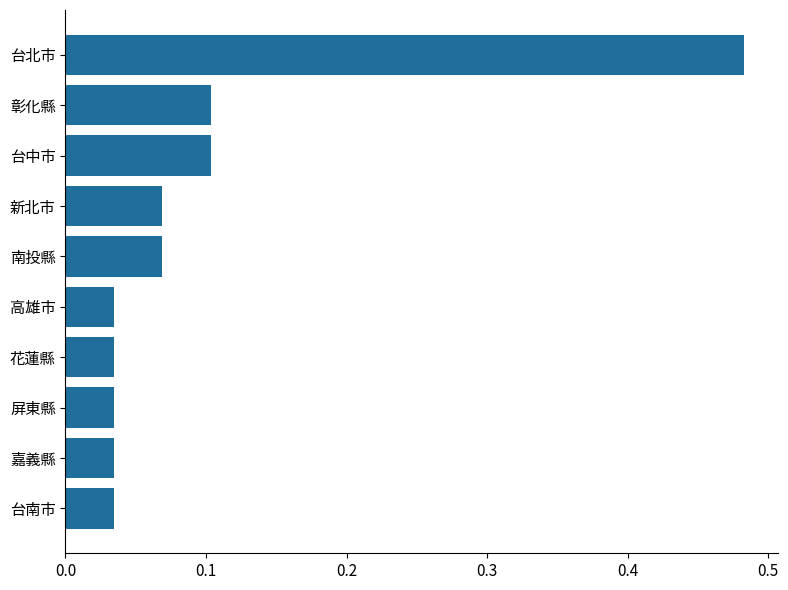

Which has a higher value, 南投縣 or 台北市?

台北市